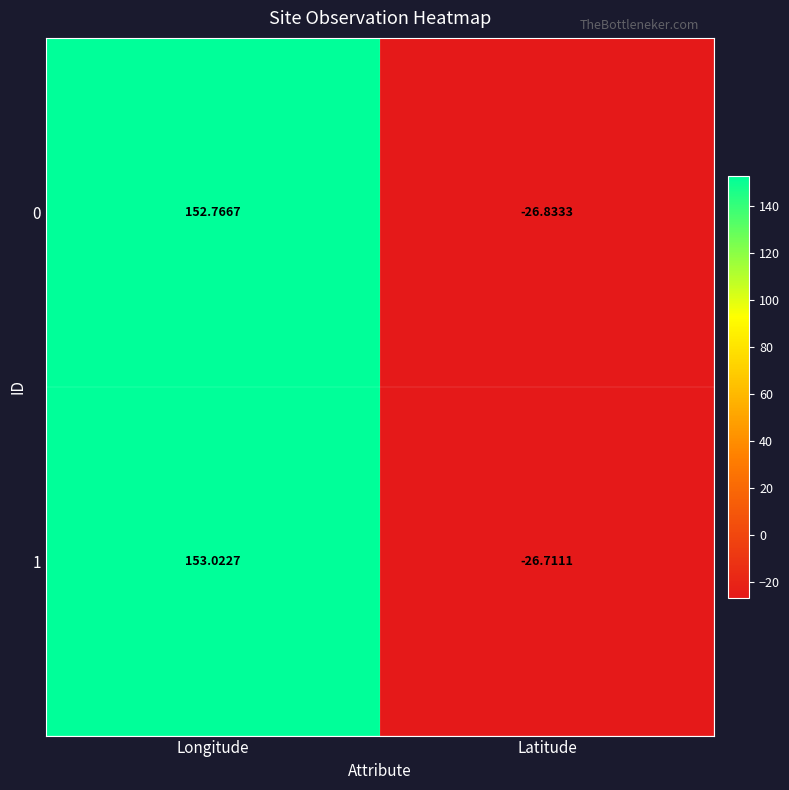

What is the spread (max minus min) of values at Latitude?

0.1